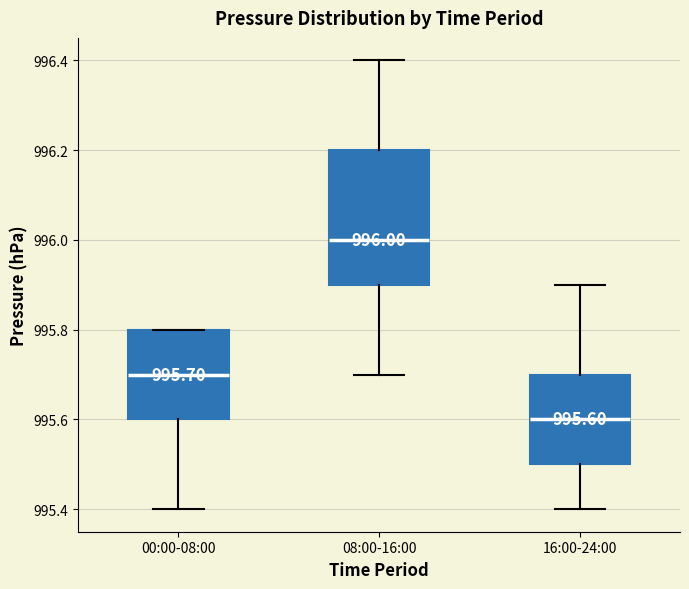

Which box is the tallest, from its lower edge to its upper edge?

08:00-16:00